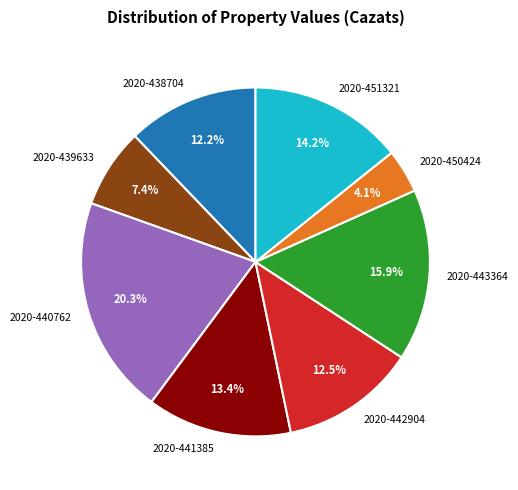

Between 2020-441385 and 2020-451321, which is larger?

2020-451321